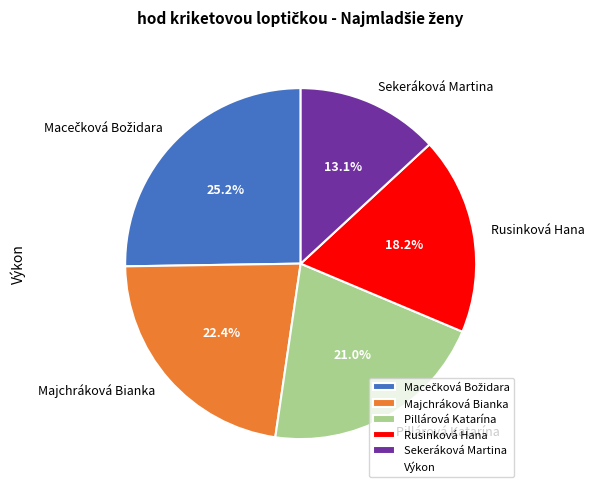

To the nearest percent, what portion does Pillárová Katarína represent?

21%